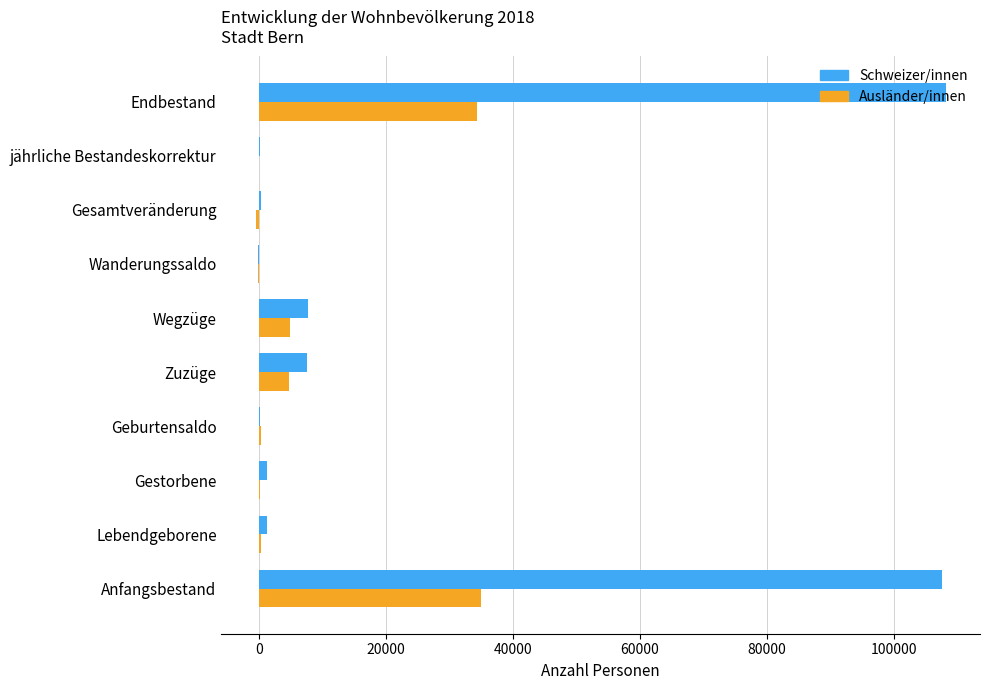

At which label is Schweizer/innen closest to 53928?

Wegzüge